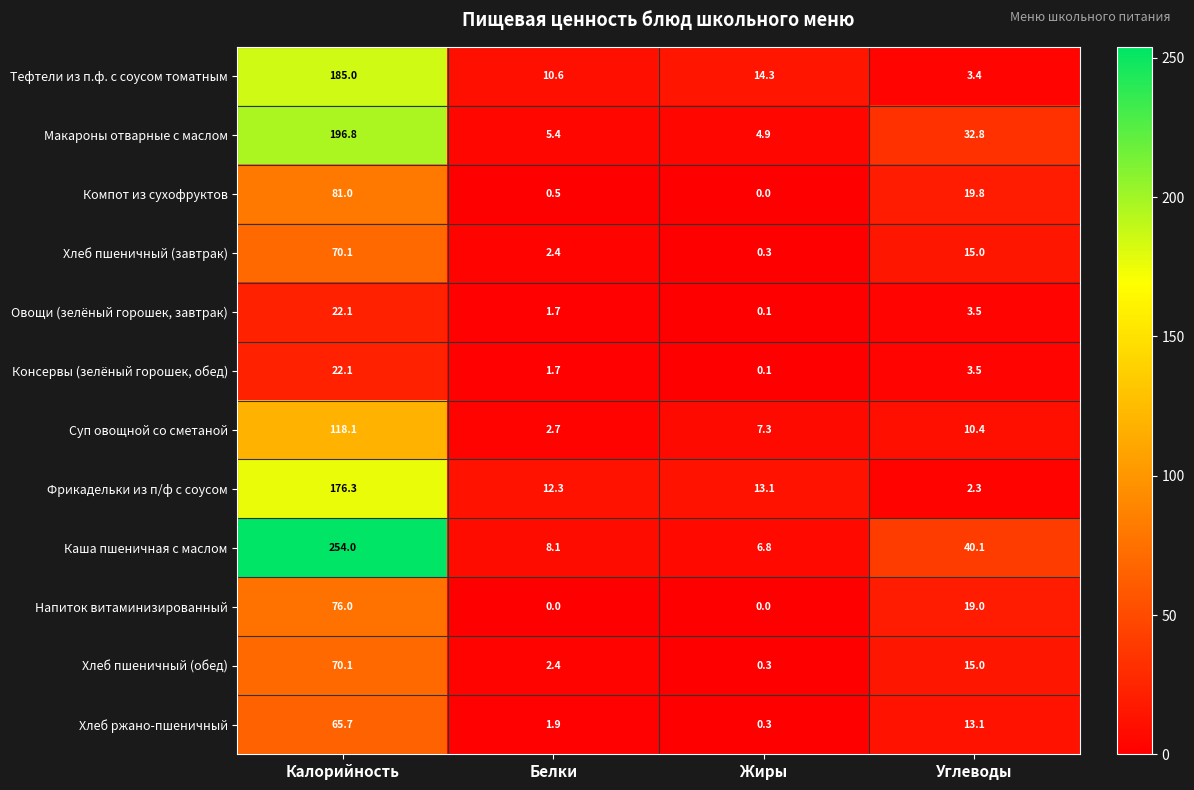

What is the total value across all series at Углеводы?

177.9